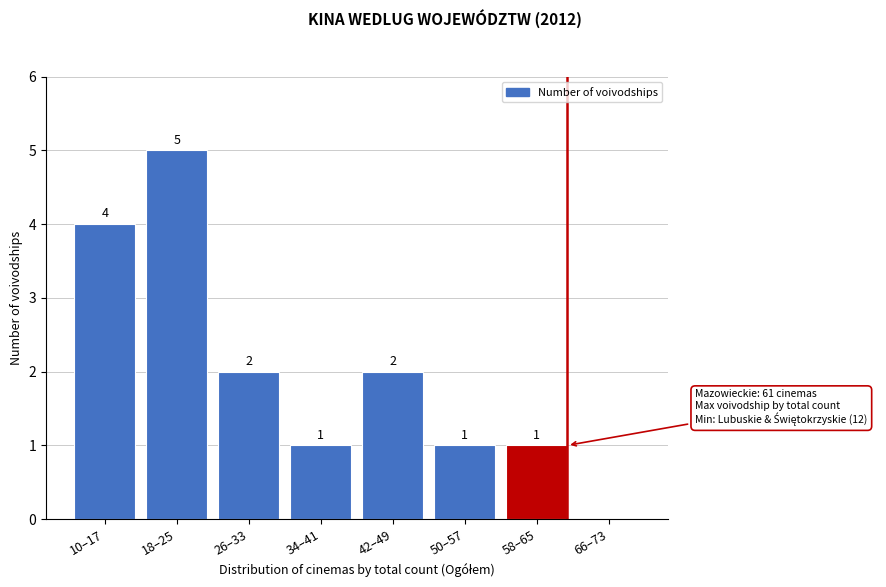

Reading left to right, list all the values displayed in this chart.

10–17=4	18–25=5	26–33=2	34–41=1	42–49=2	50–57=1	58–65=1	66–73=0